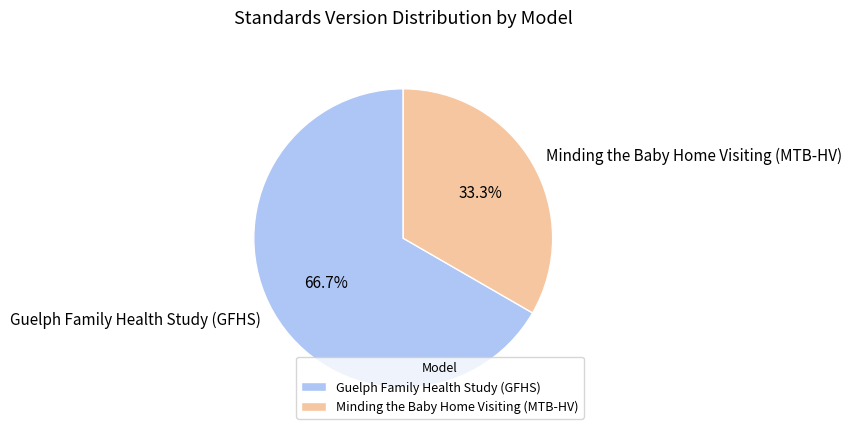

To the nearest percent, what is the average slice percentage?

50%